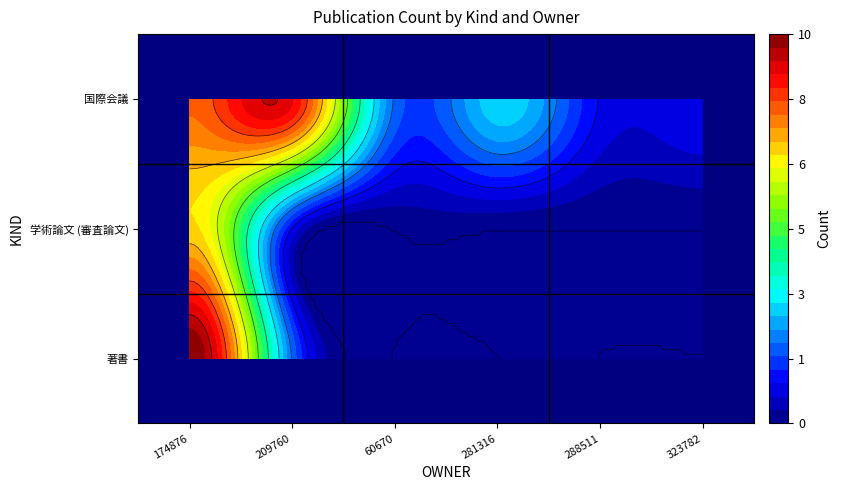

What is the total value across all series at 323782?

1